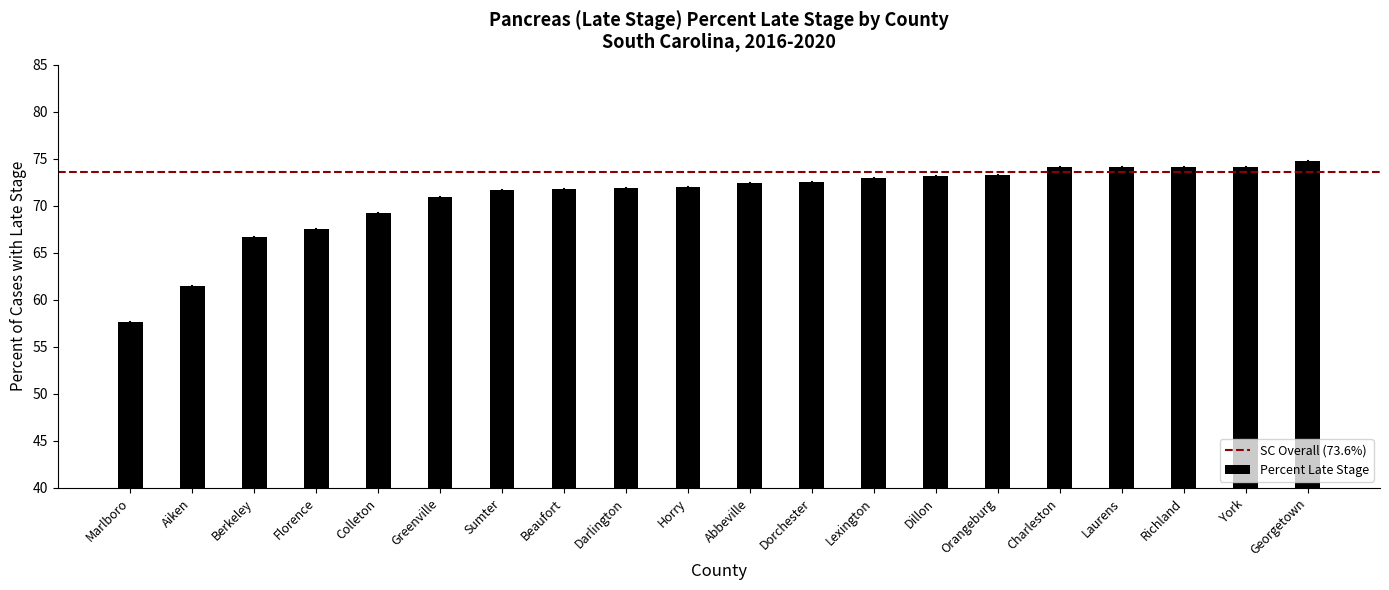

What is the approximate value at Richland?

74.1